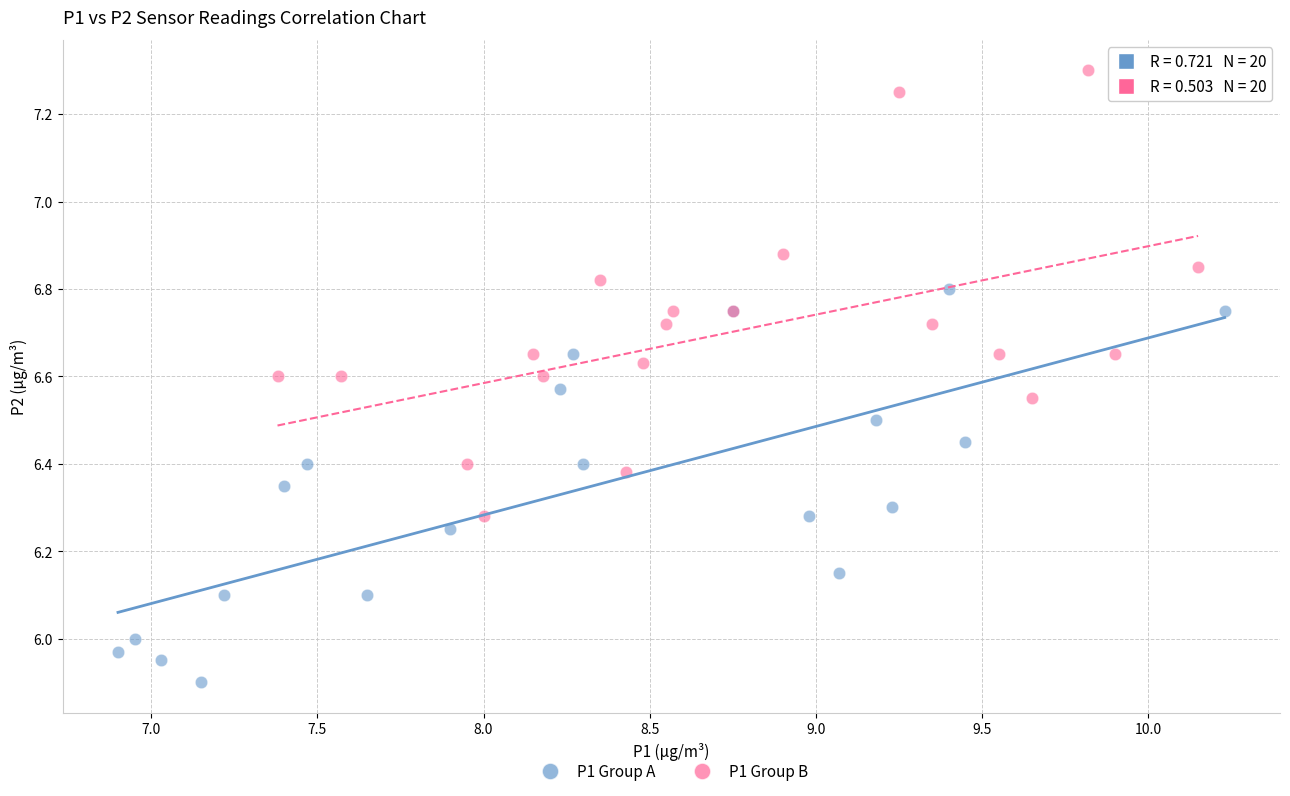

Which series has the widest spread of Y values?

P1 Group B